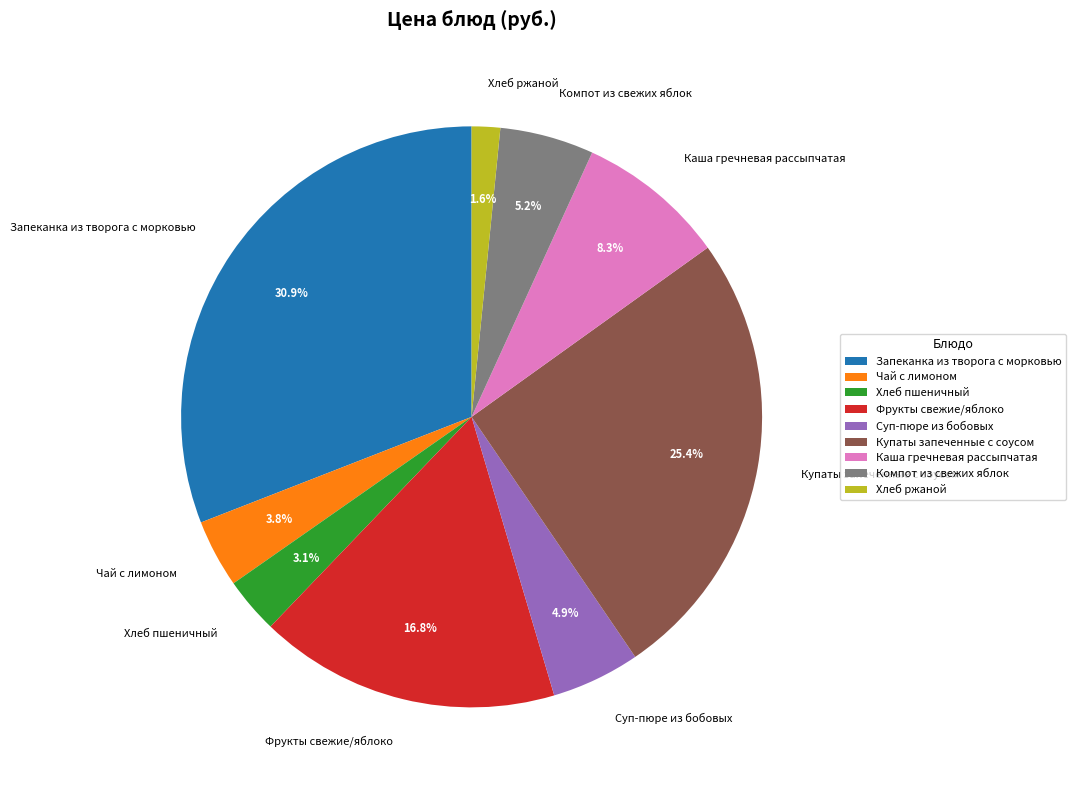

Do Фрукты свежие/яблоко and Хлеб ржаной together represent more than half of the pie?

No